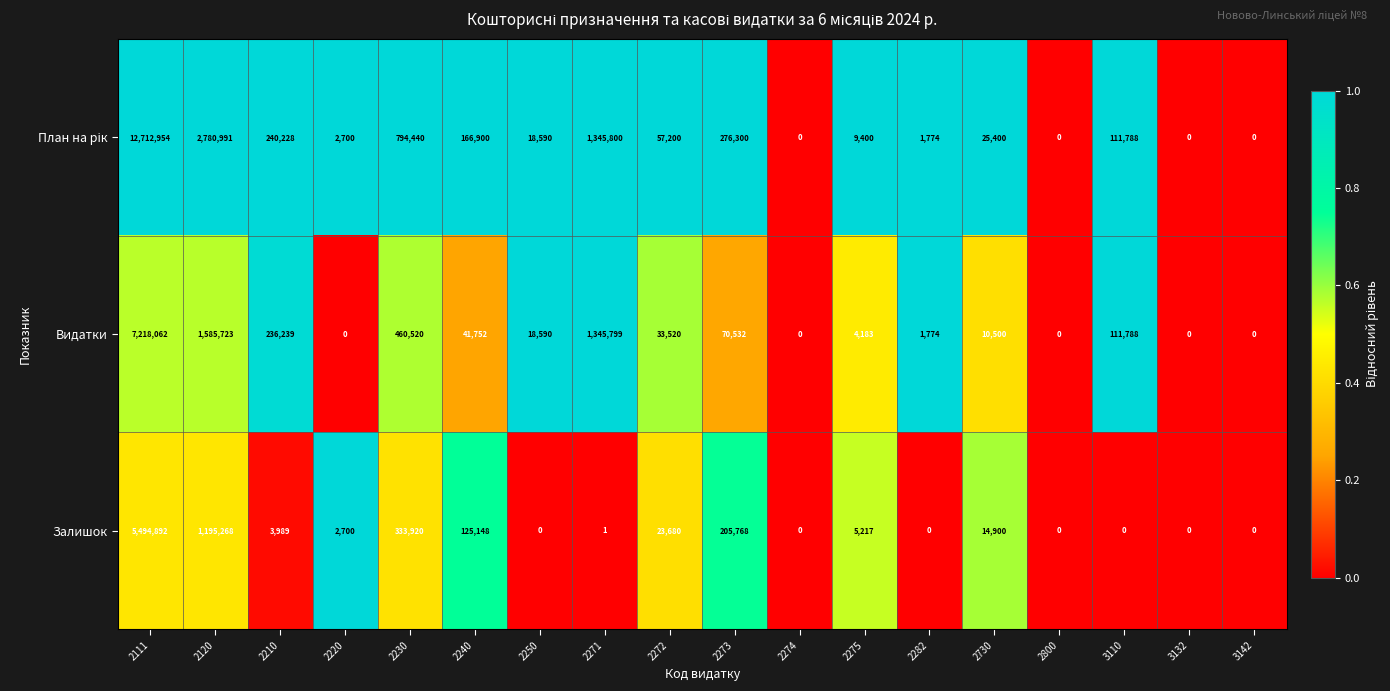

What is the difference between the highest and lowest values at 2273?

205768